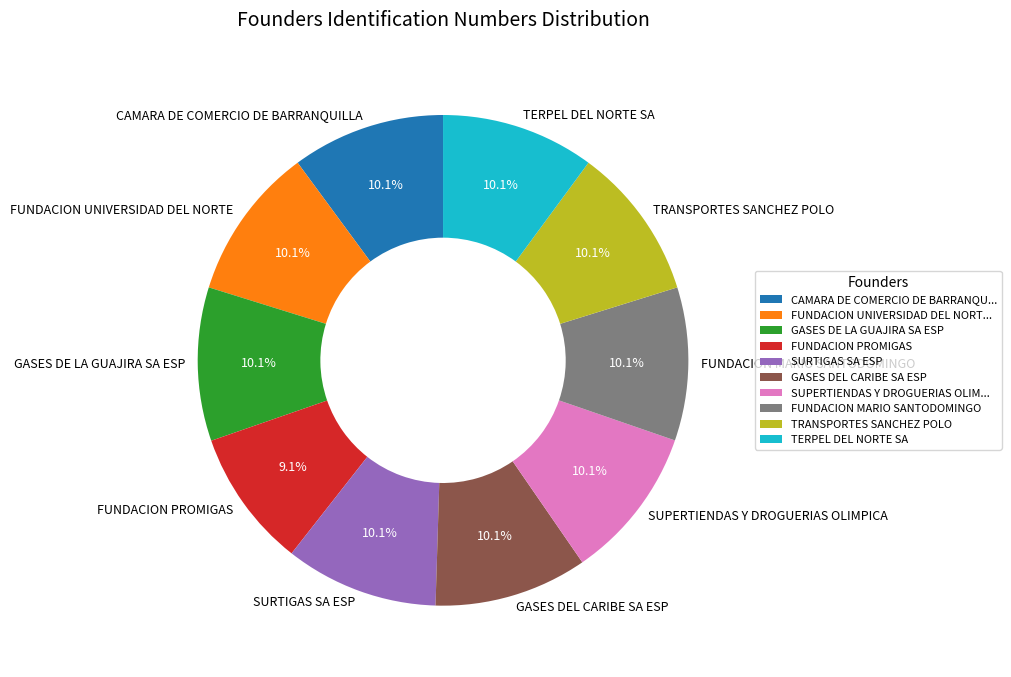

How many segments does this pie chart have?

10